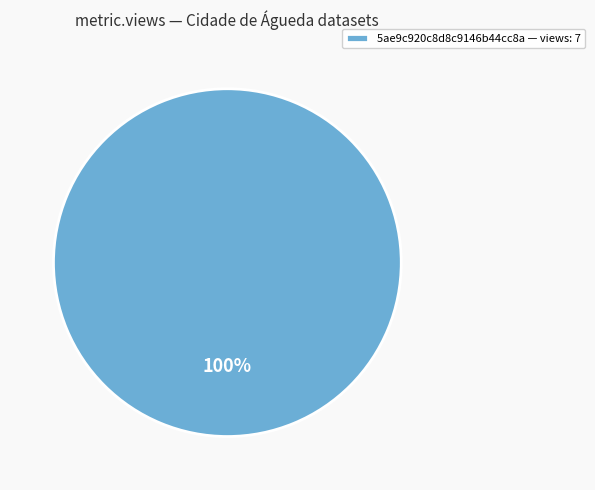

Is it true that 5ae9c920c8d8c9146b44cc8a — views: 7 is 88% of the pie?

False